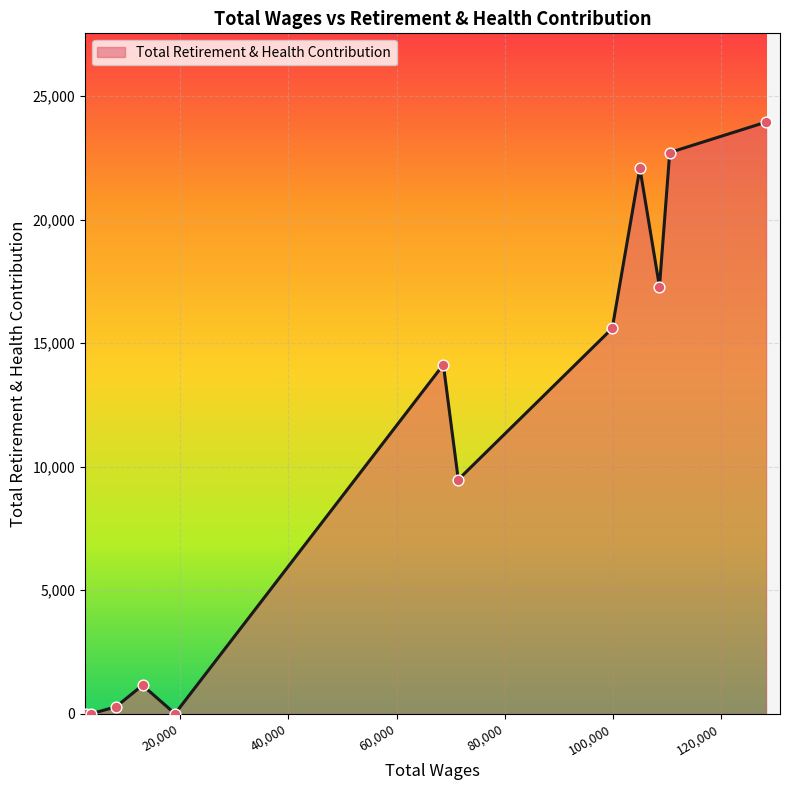

What is the greatest value displayed?

23950